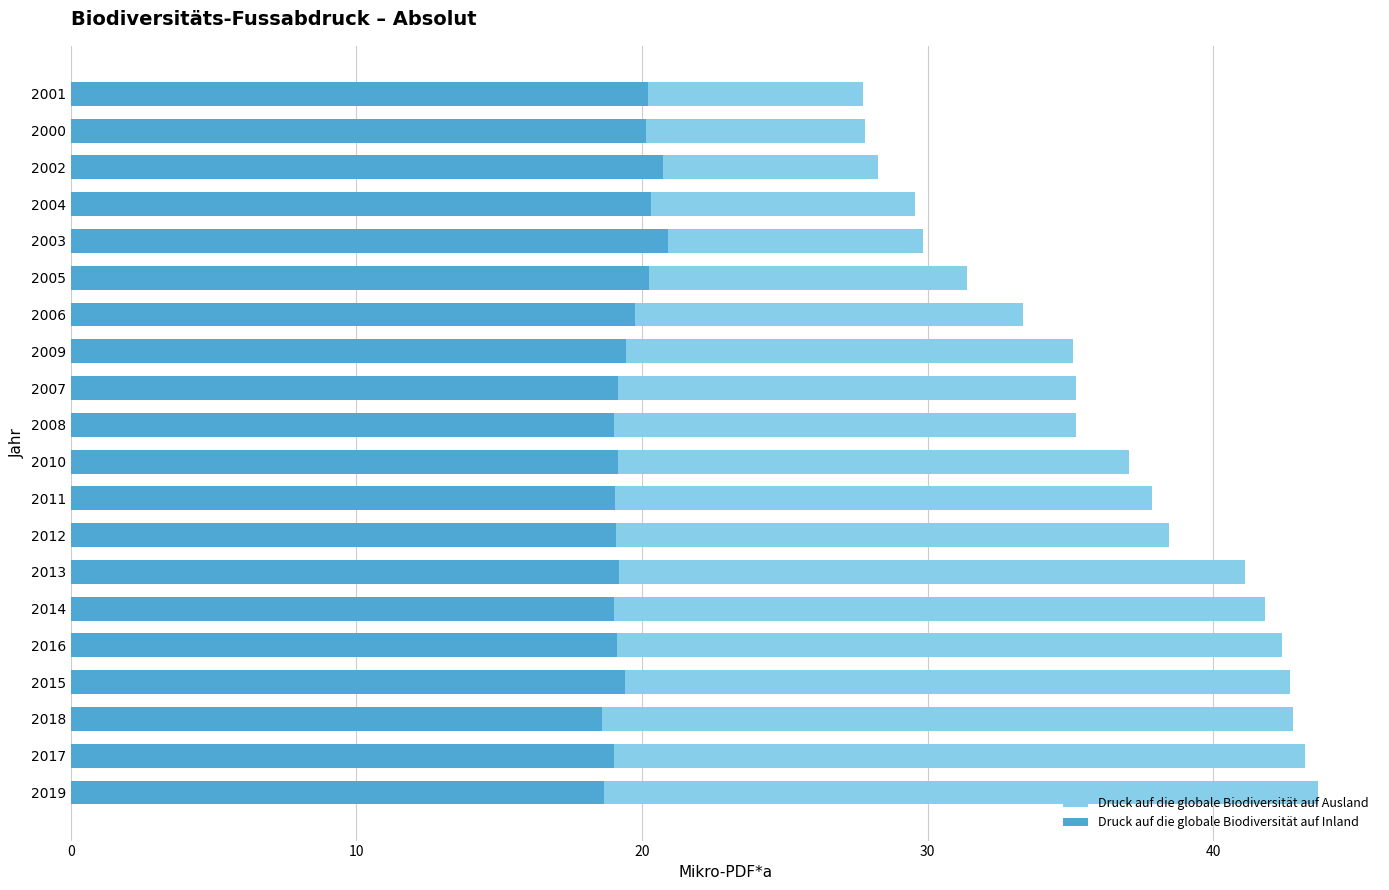

At 2001, list the series in order from largest to smallest.

Druck auf die globale Biodiversität auf Ausland, Druck auf die globale Biodiversität auf Inland